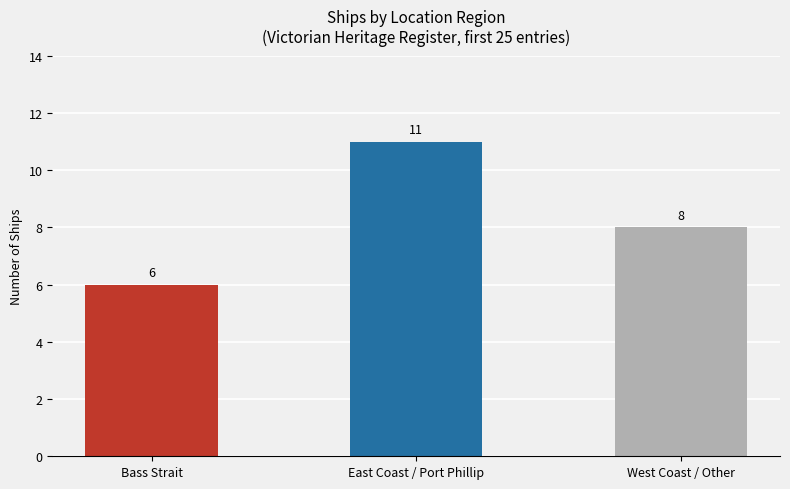

Are the bars grouped side by side (vs. stacked)?

No